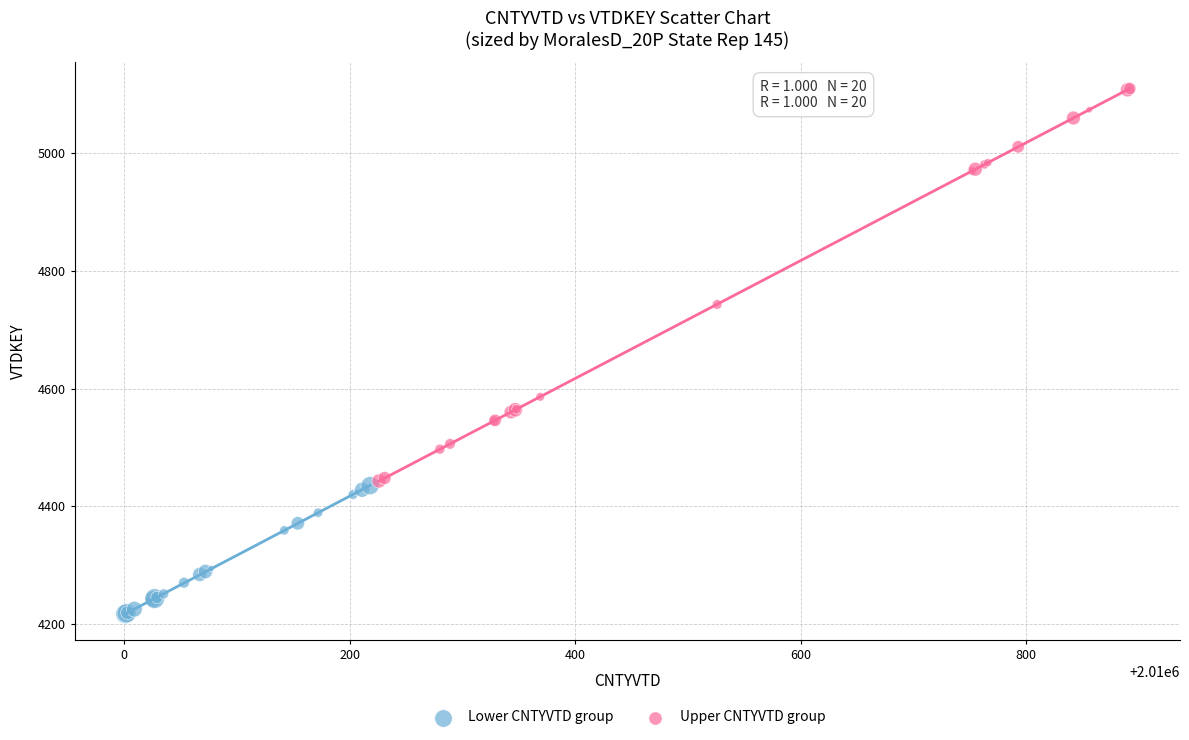

Which series has the largest Y range (max minus min)?

Upper CNTYVTD group